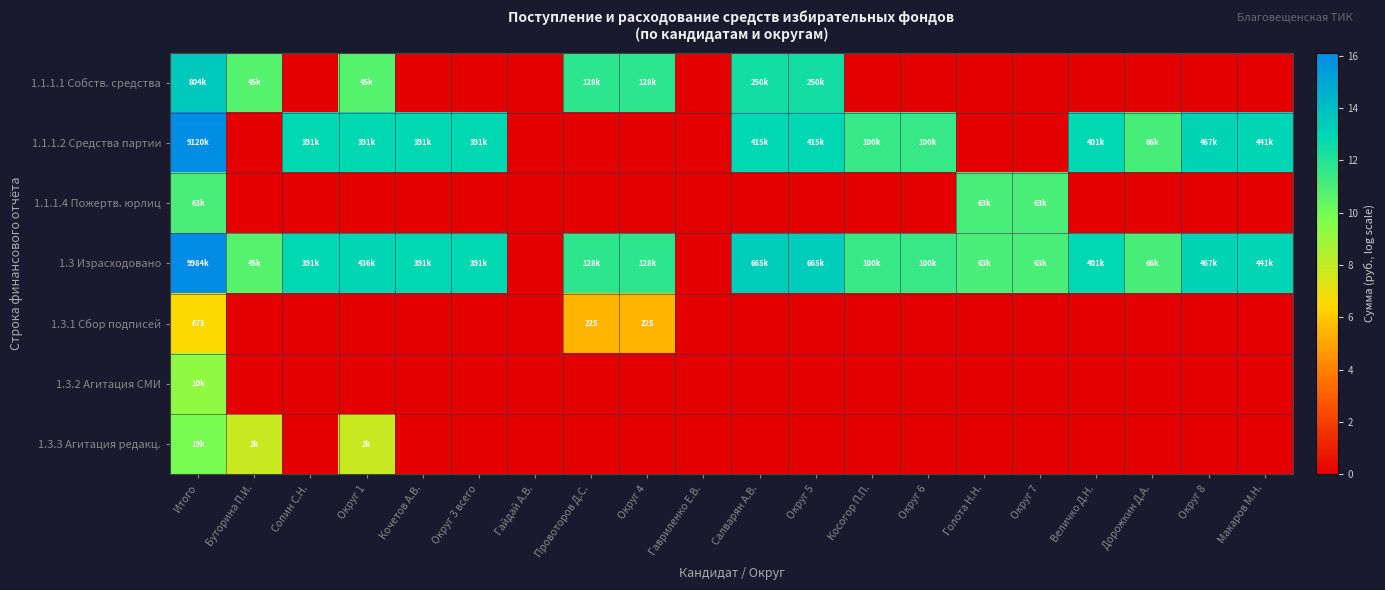

Where is 1.3.1 Сбор подписей nearest to the value 3?

Провоторов Д.С.